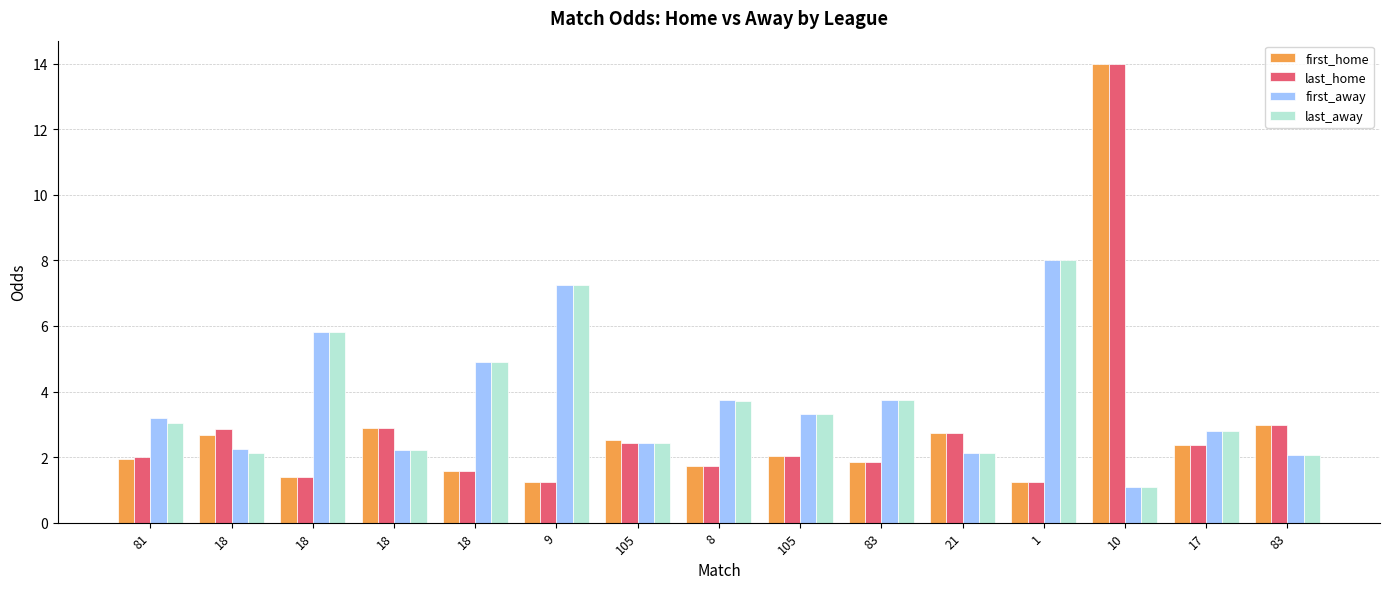

Reading left to right, list all the values displayed in this chart.

first_home: 81=1.9	18=2.7	18=1.4	18=2.9	18=1.6	9=1.2	105=2.5	8=1.7	105=2.0	83=1.8	21=2.7	1=1.2	10=14.0	17=2.4	83=3.0
last_home: 81=2.0	18=2.9	18=1.4	18=2.9	18=1.6	9=1.2	105=2.4	8=1.7	105=2.0	83=1.8	21=2.7	1=1.2	10=14.0	17=2.4	83=3.0
first_away: 81=3.2	18=2.2	18=5.8	18=2.2	18=4.9	9=7.2	105=2.4	8=3.8	105=3.3	83=3.8	21=2.1	1=8.0	10=1.1	17=2.8	83=2.1
last_away: 81=3.0	18=2.1	18=5.8	18=2.2	18=4.9	9=7.2	105=2.4	8=3.7	105=3.3	83=3.8	21=2.1	1=8.0	10=1.1	17=2.8	83=2.1